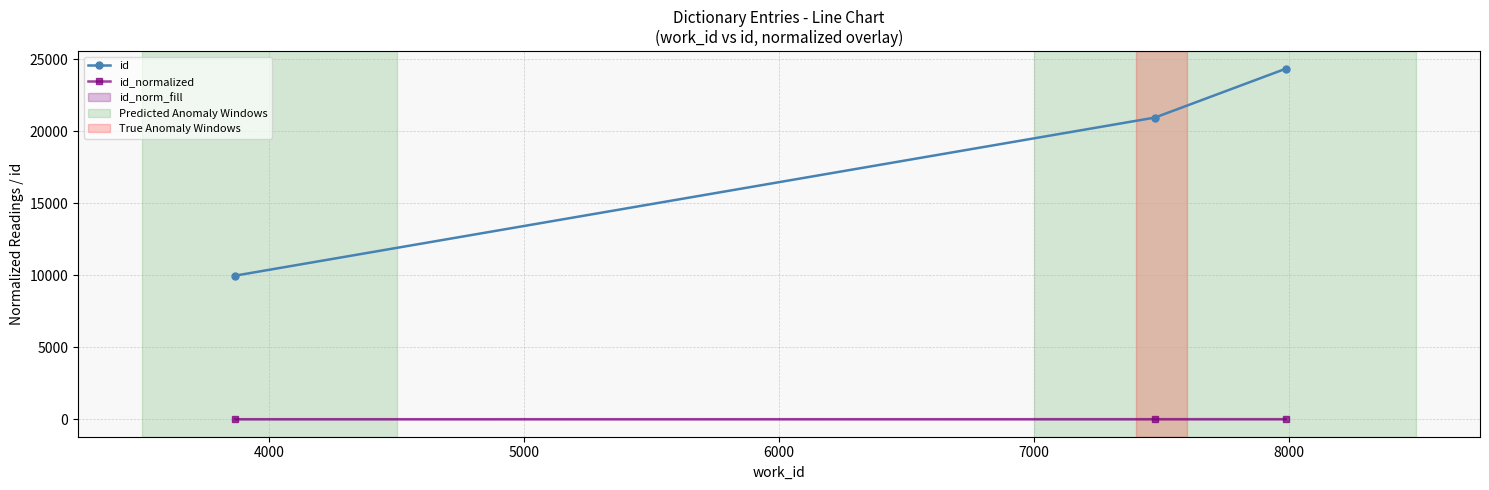

Rank the series by their maximum value, from highest to lowest.

id, id_normalized